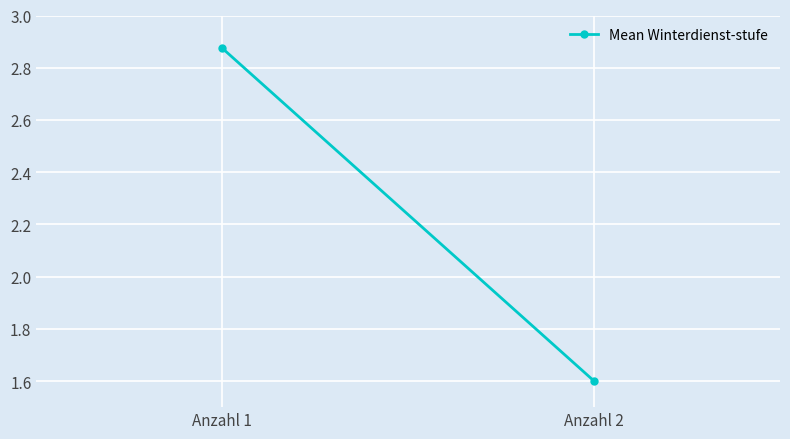

What is the change in value from Anzahl 1 to Anzahl 2?

-1.3